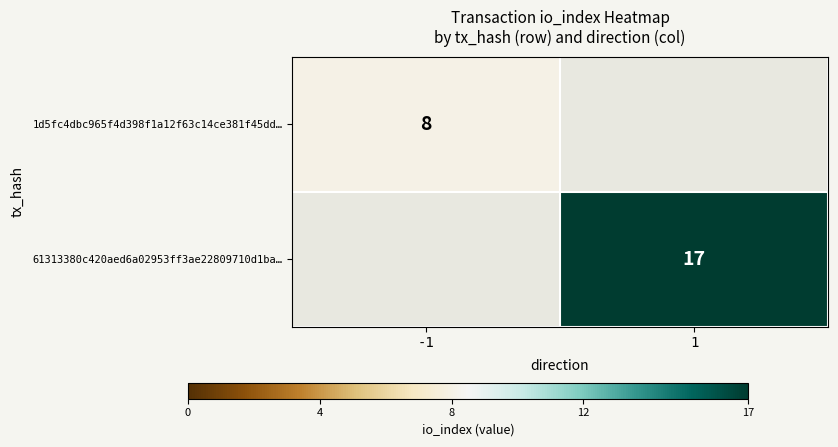

At which category does the chart reach its minimum across all series?

-1